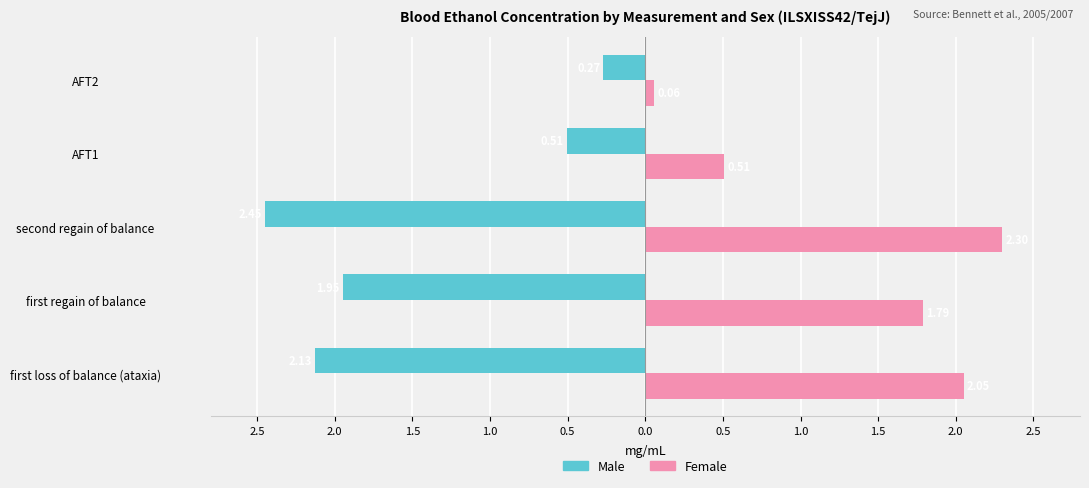

What are all the series names shown in the legend?

Male, Female